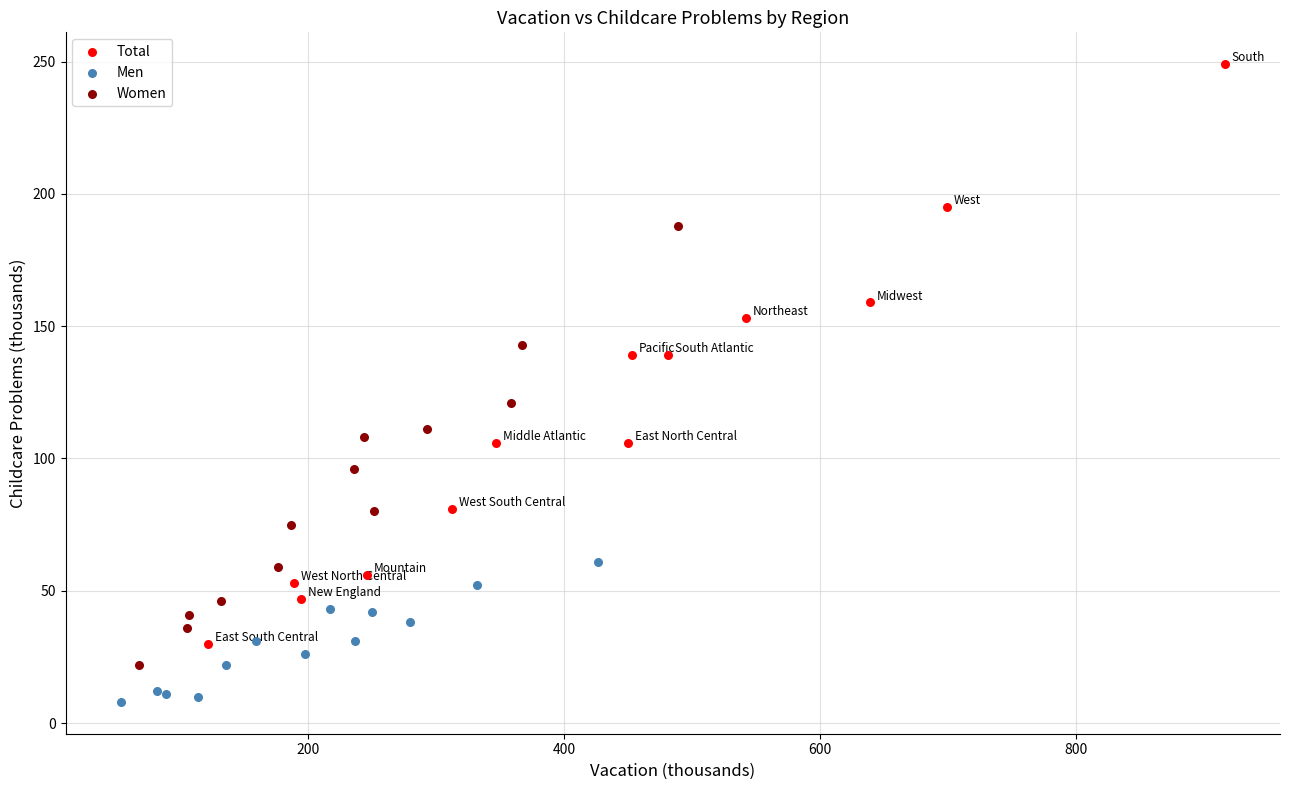

Which series reaches the maximum Y coordinate?

Total